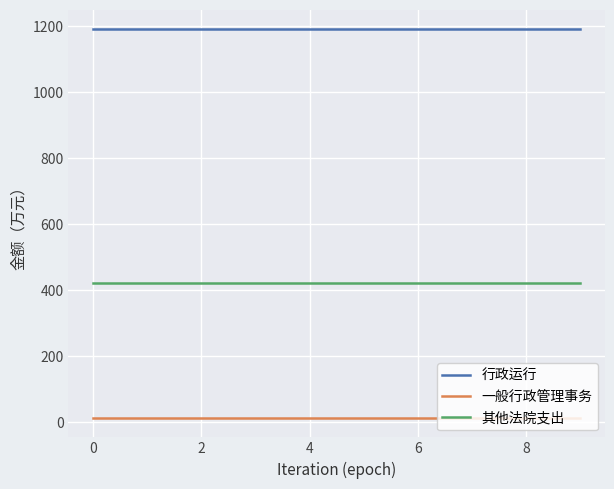

Does the chart display data point markers on the line(s)?

No